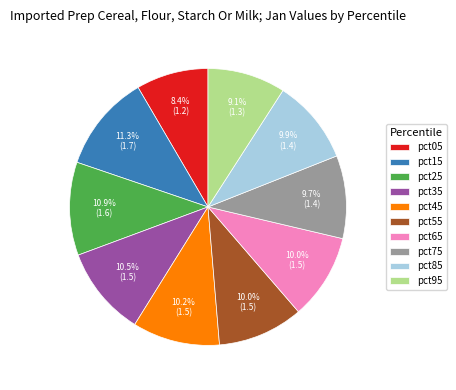

What percentage is NOT represented by pct65?

90.0%